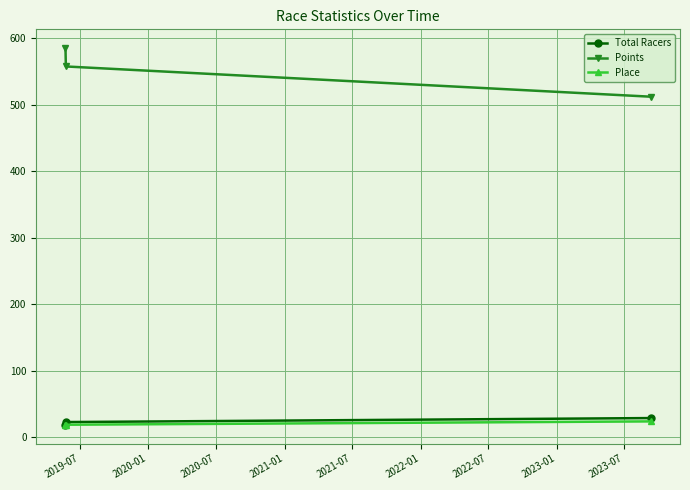

What is the difference between the maximum and minimum values in the Total Racers series?

10.0